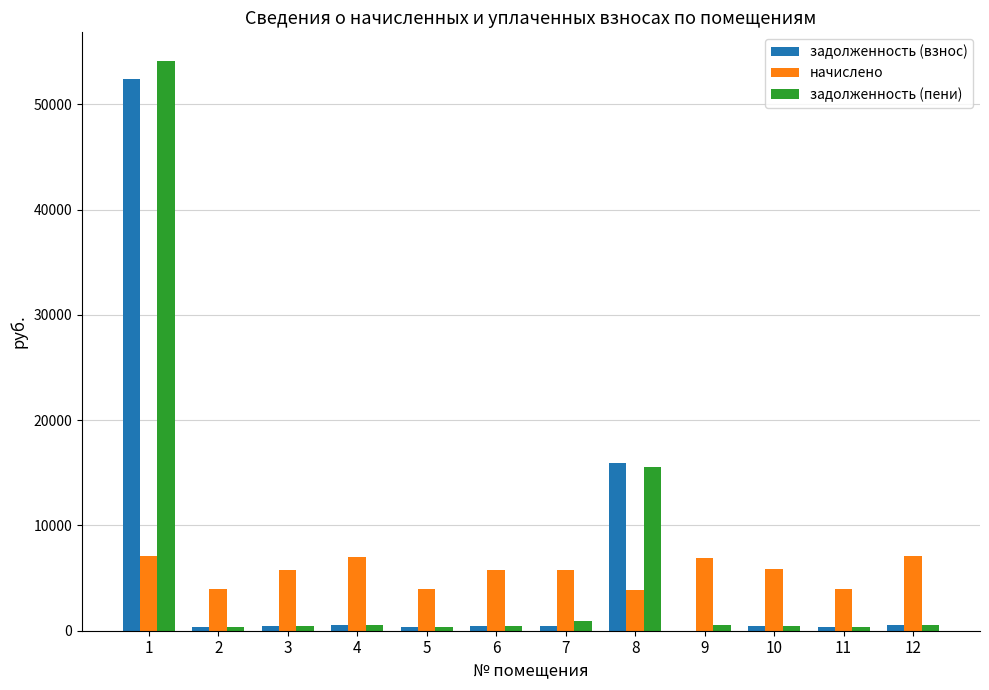

Is the value of задолженность (взнос) at 8 greater than the value of начислено at 10?

Yes